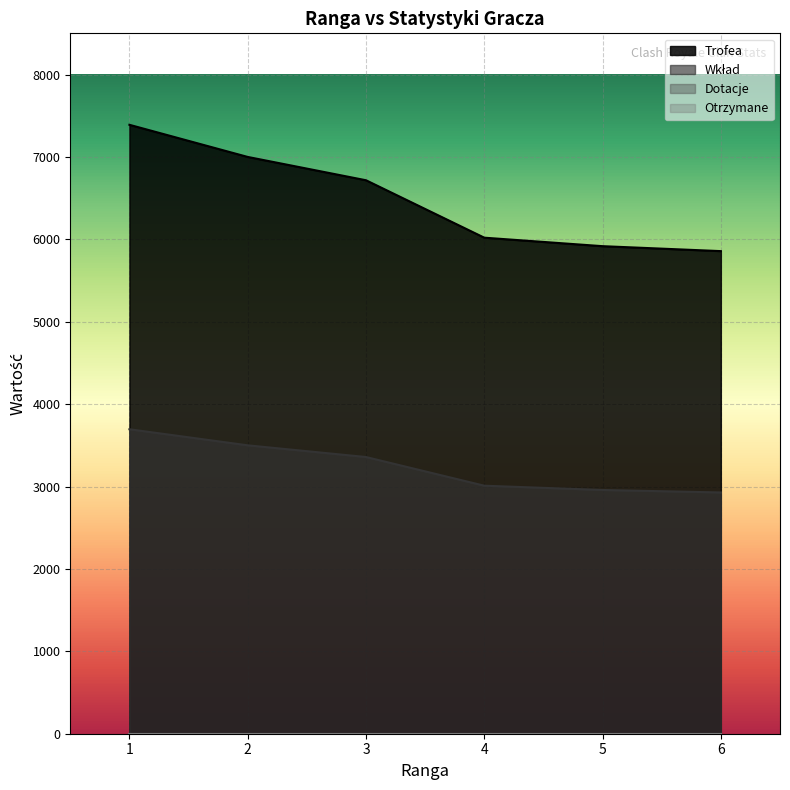

Which category has the highest value across all series?

1